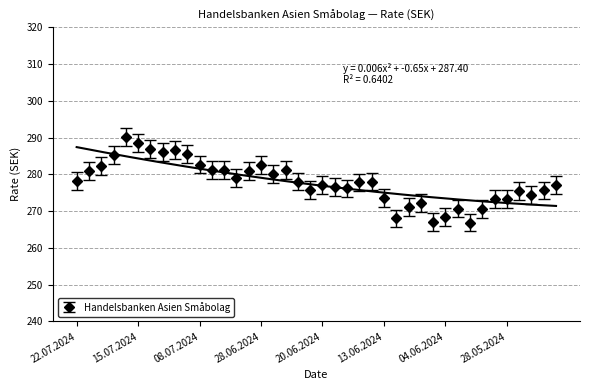

Which label corresponds to the smallest value in the chart?

31.05.2024